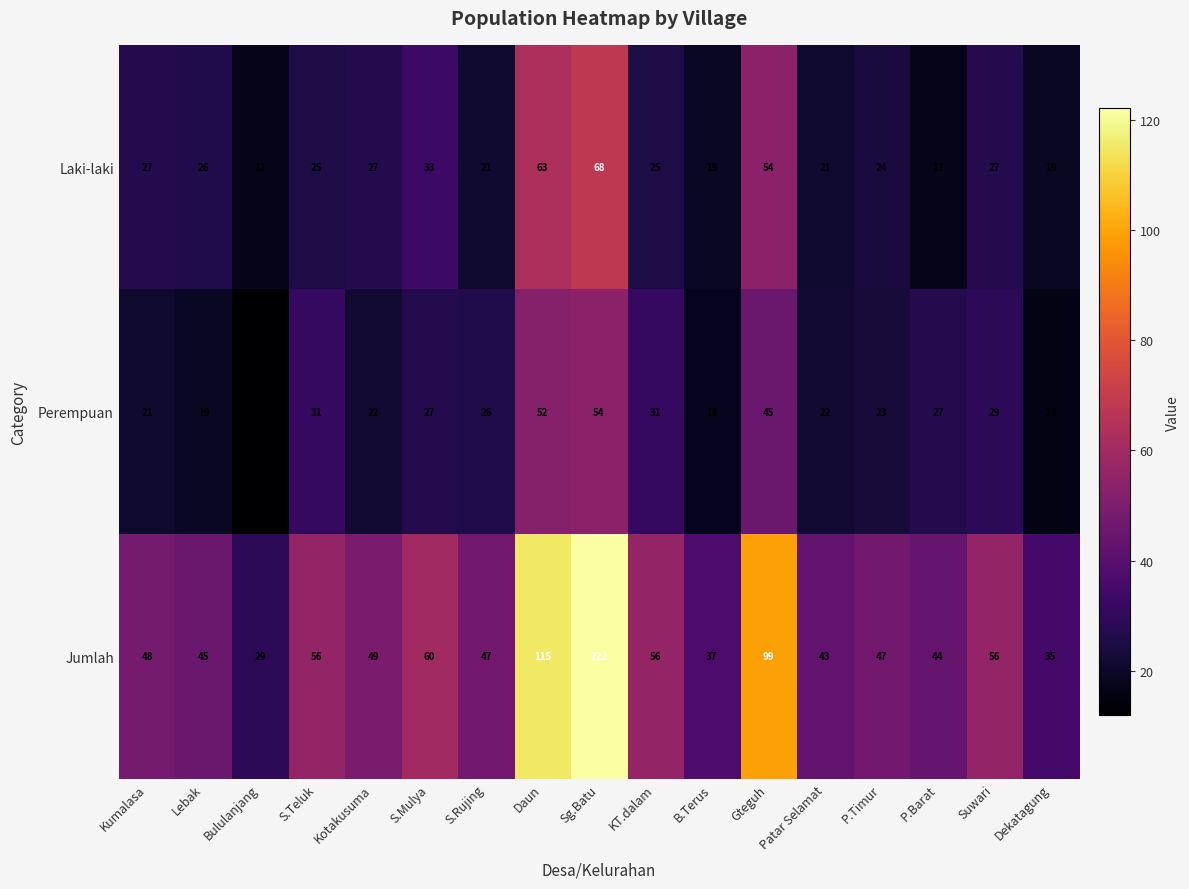

What is the sum of all Laki-laki values?

513